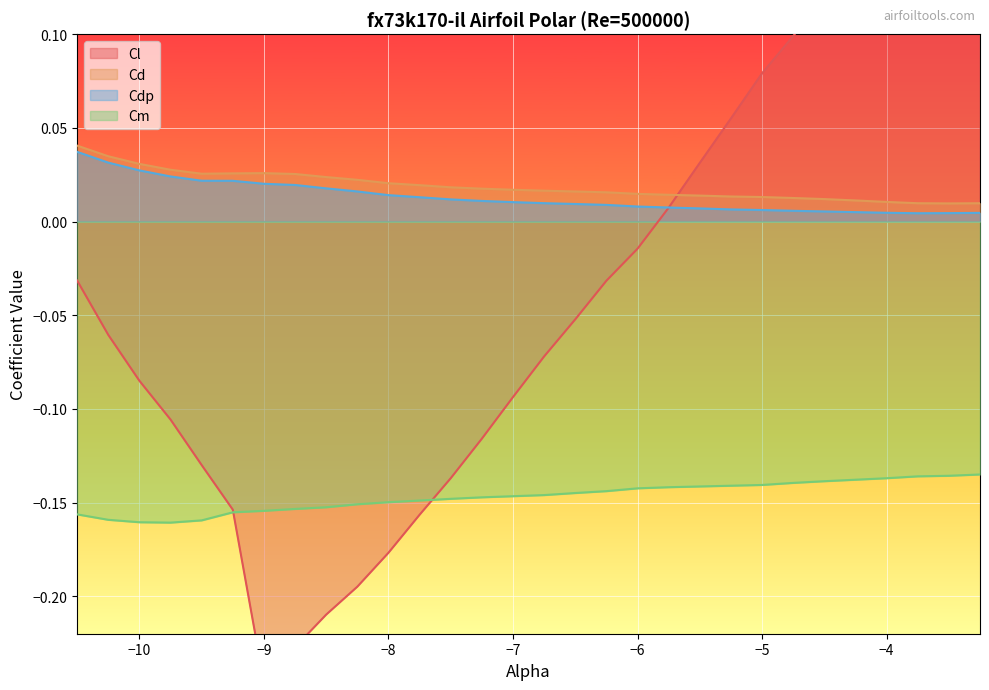

What is the sum of the Cd values at -10.0 and -9.0?

0.1